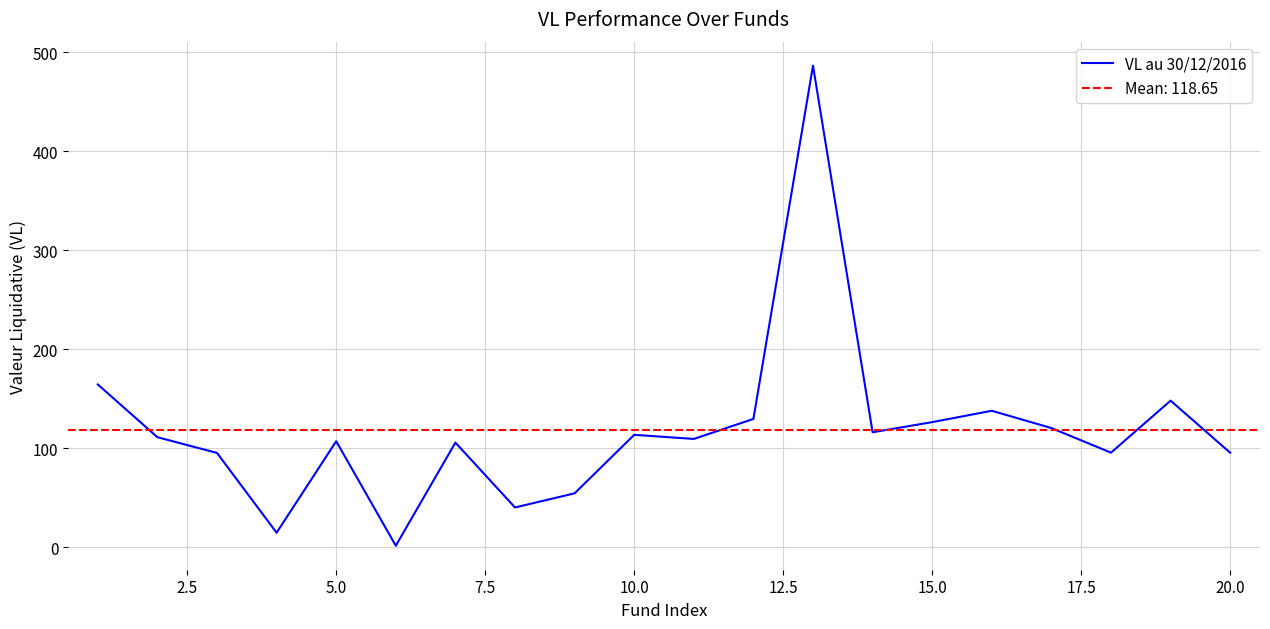

The VL au 30/12/2016 series shows 214.6 at 15.0. True or false?

False